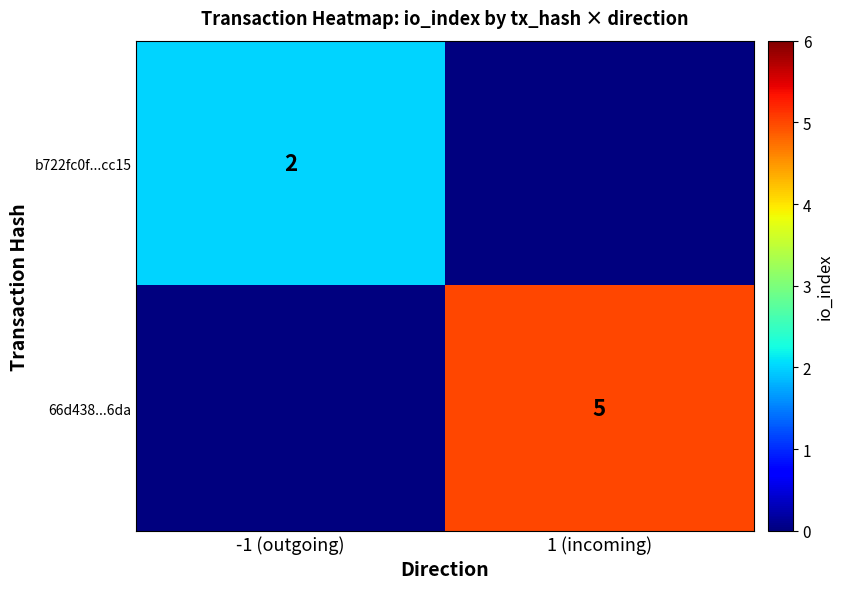

True or false: 66d438...6da has a value of 2 at 1 (incoming).

False